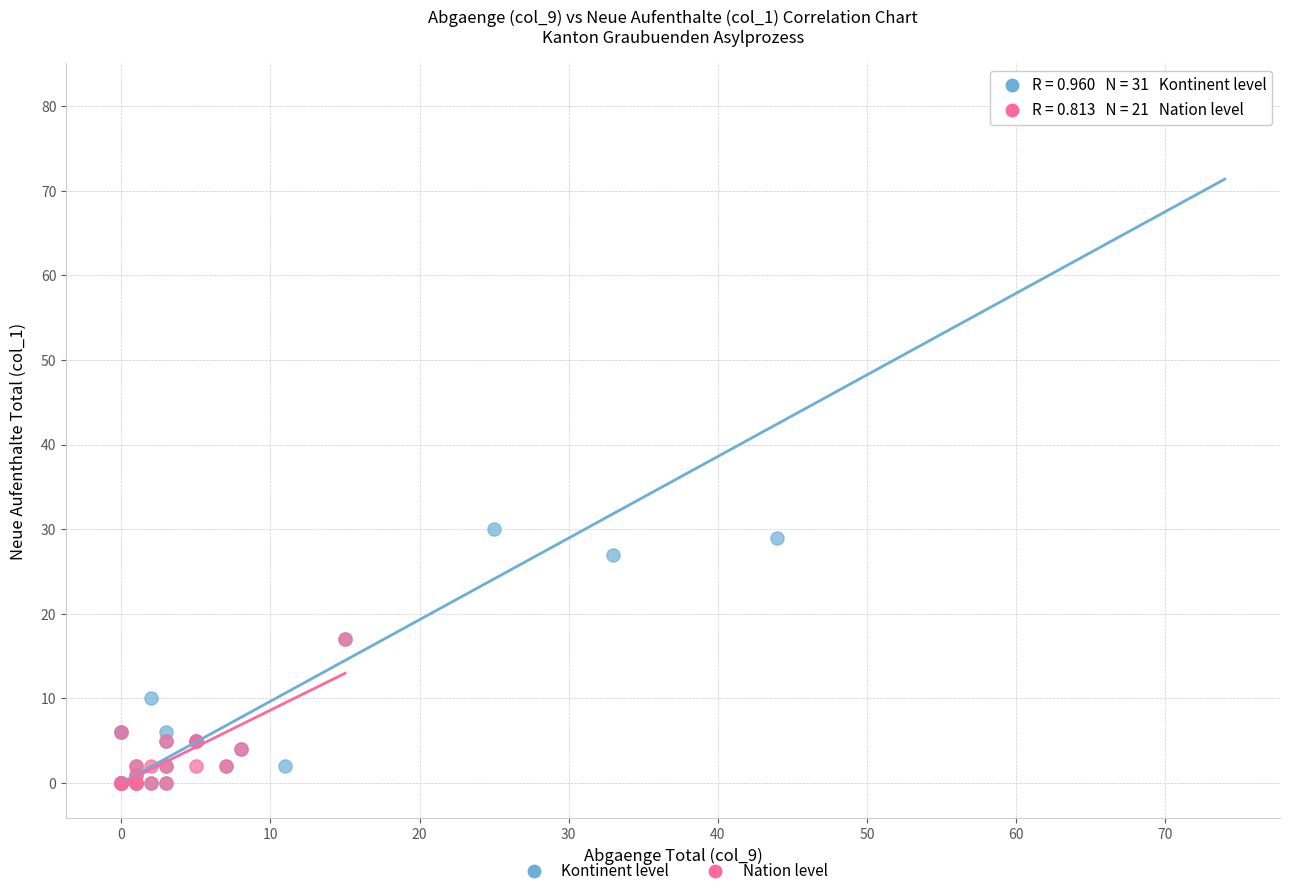

Which series has the largest Y range (max minus min)?

Kontinent level